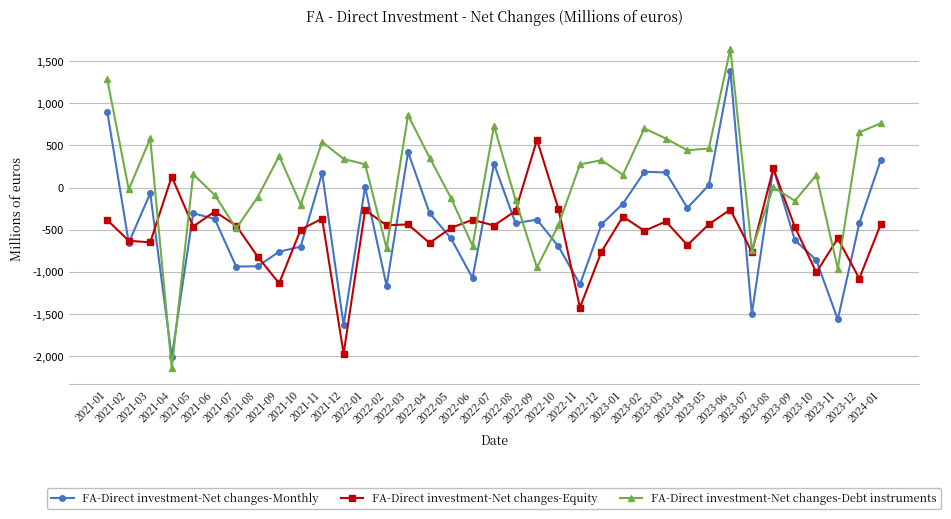

Which series has the largest total across all categories?

FA-Direct investment-Net changes-Debt instruments